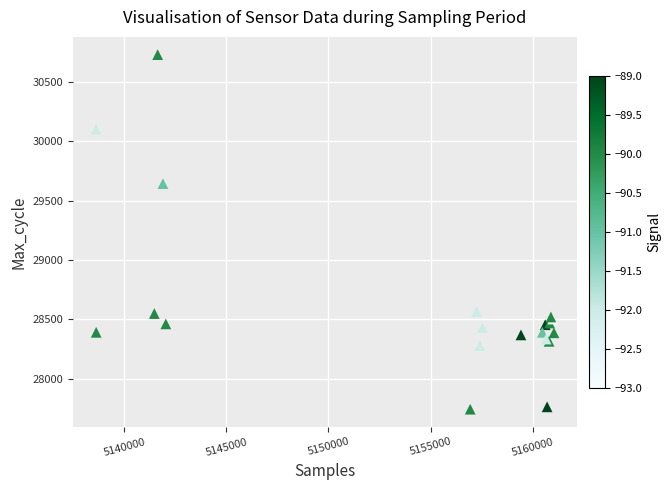

What Y value in the scatter plot is closest to 29237?

29644